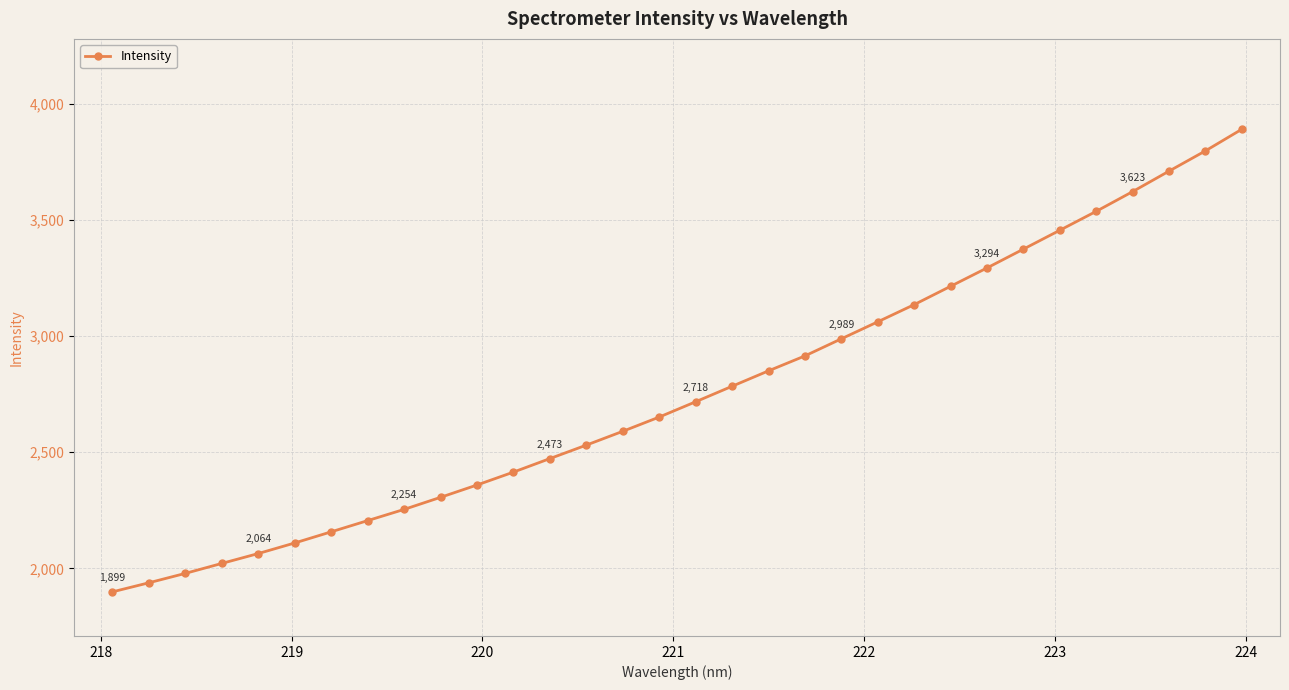

What is the greatest value displayed?

3891.3